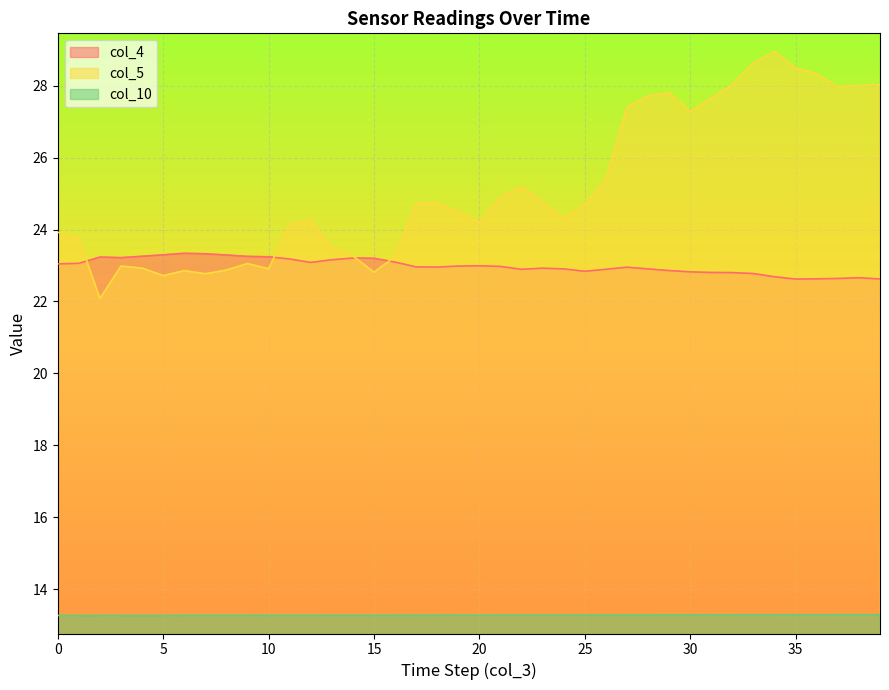

List the series in order of their peak value, lowest first.

col_10, col_4, col_5